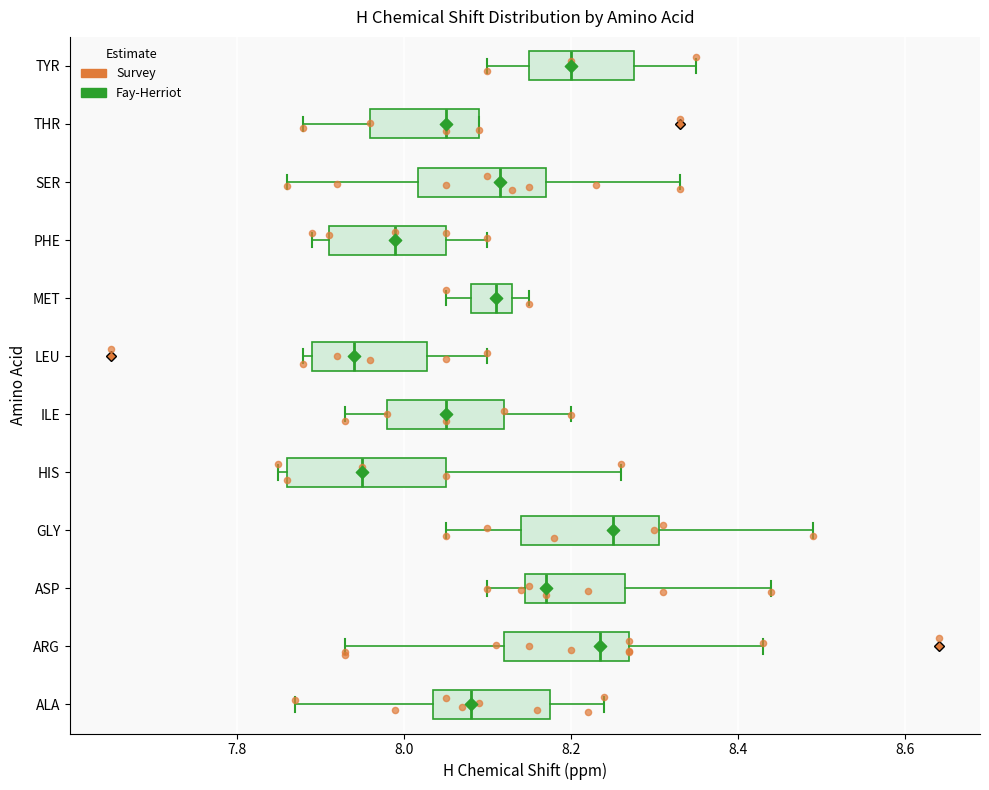

Where does the right whisker of the box for PHE end on the x-axis? The values are not printed on the chart, so give them approximately, as read against the axis.

8.10